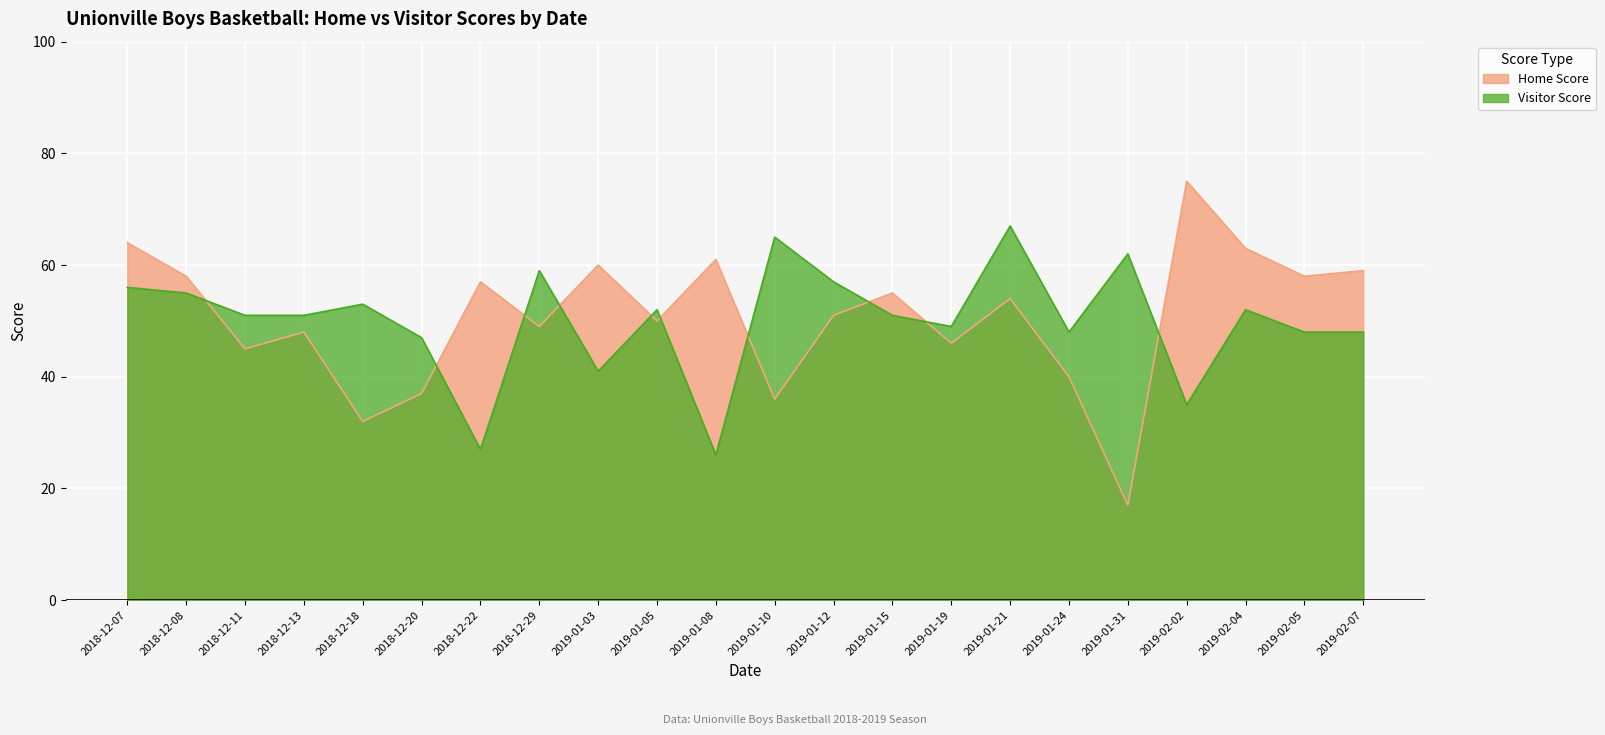

Count the number of categories in the chart.

22